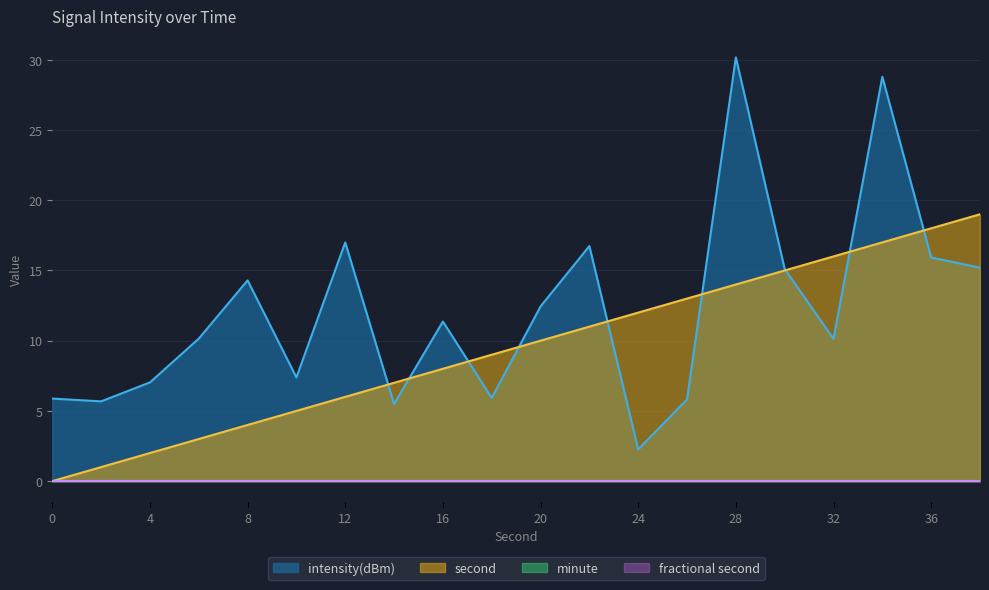

How many interior local peaks does the intensity(dBm) series have?

6